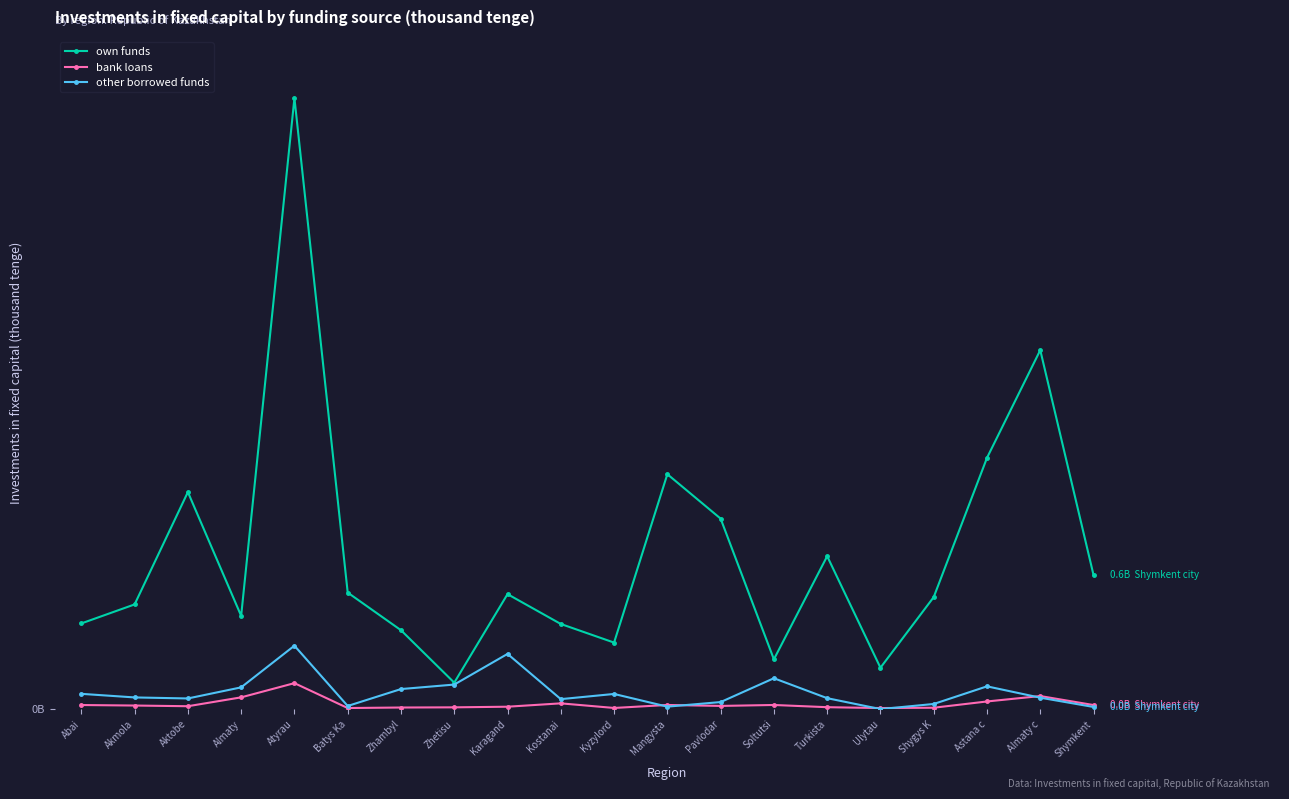

True or false: other borrowed funds and own funds intersect in this chart.

False